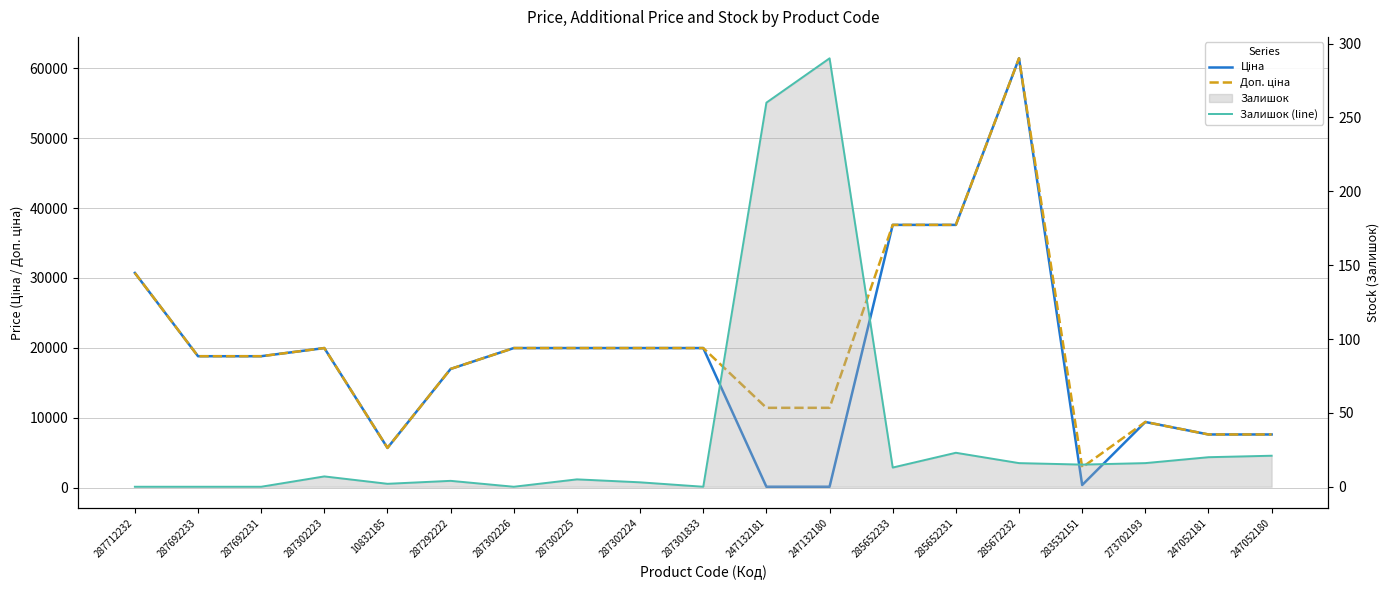

List the series in order of their peak value, highest first.

Ціна, Доп. ціна, Залишок (line)